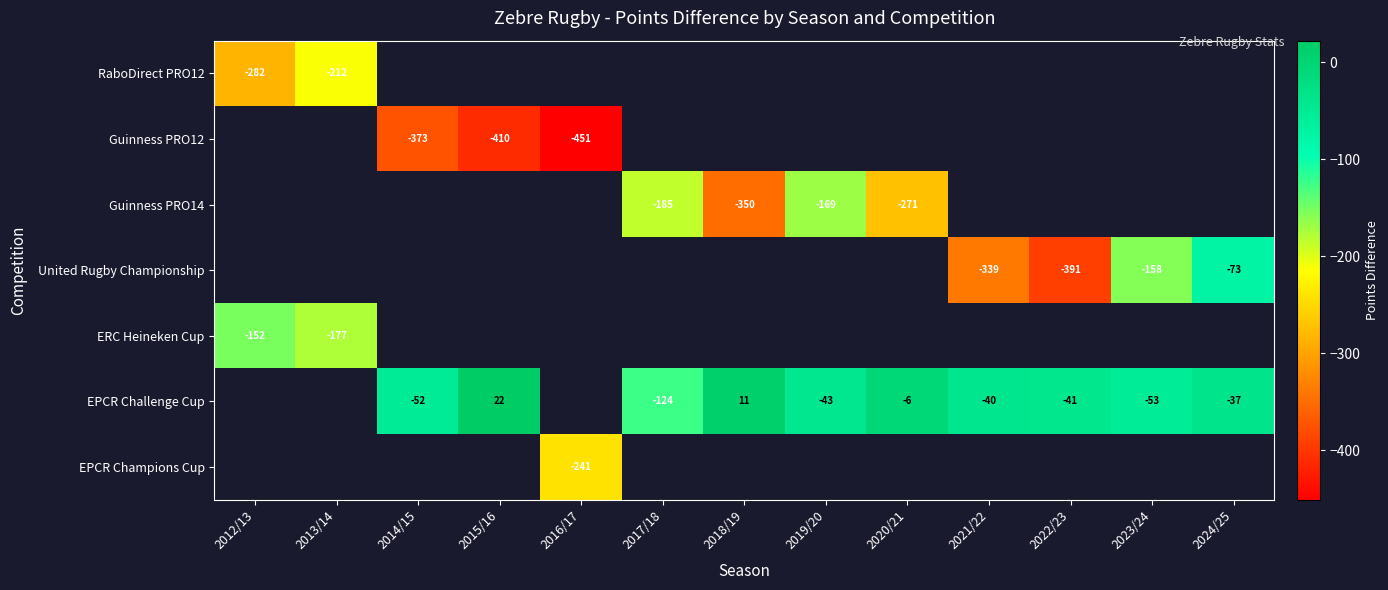

True or false: Guinness PRO12 has a value of -200.6 at 2015/16.

False